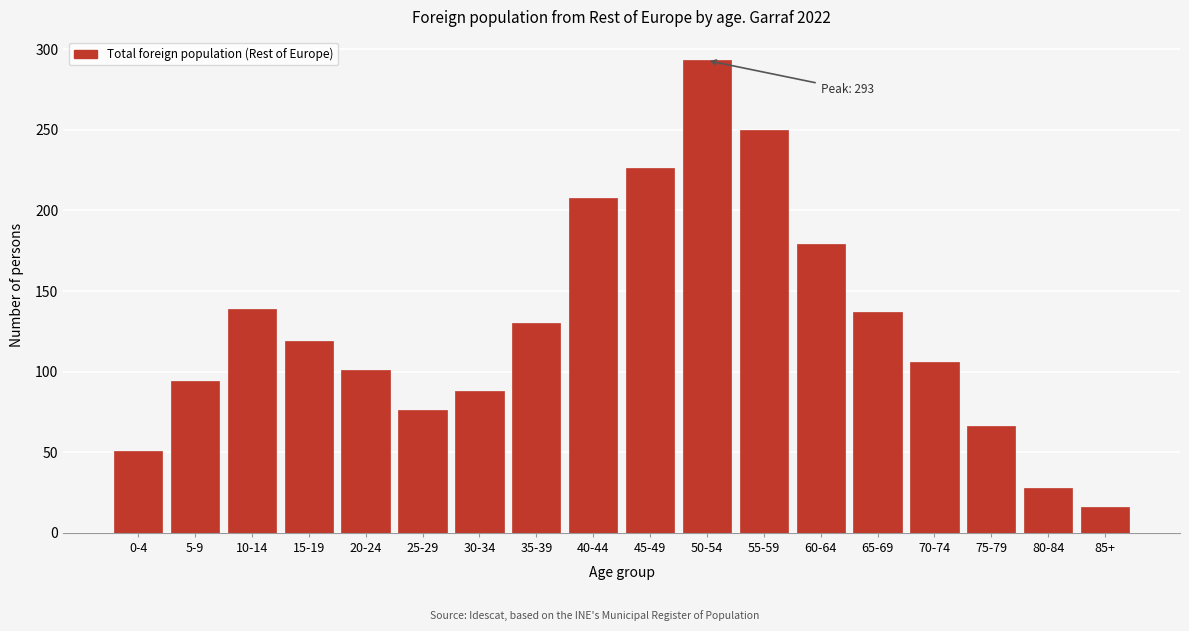

Reading left to right, what are all the values shown in this chart?

51	94	139	119	101	76	88	130	208	226	293	250	179	137	106	66	28	16